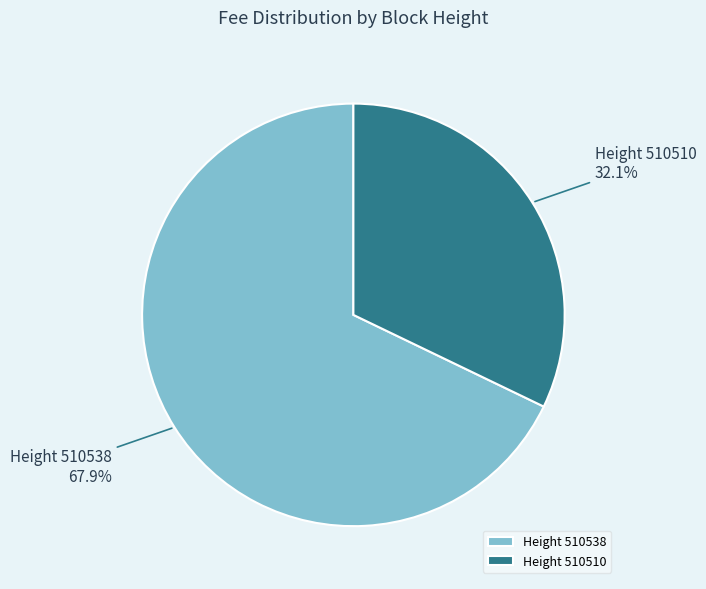

Does any single category account for the majority?

Yes